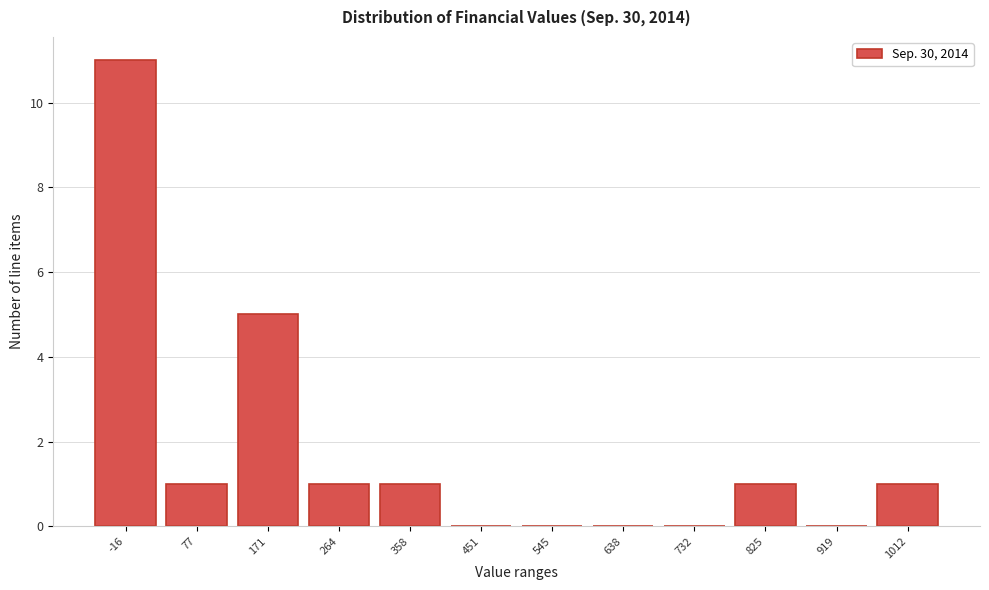

Reading right to left, what are all the values shown in this chart?

1012=1	919=0	825=1	732=0	638=0	545=0	451=0	358=1	264=1	171=5	77=1	-16=11